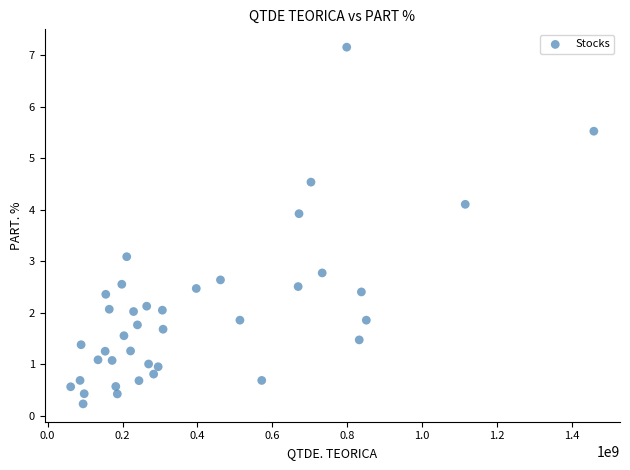

What Y value in the scatter plot is closest to 3?

3.1